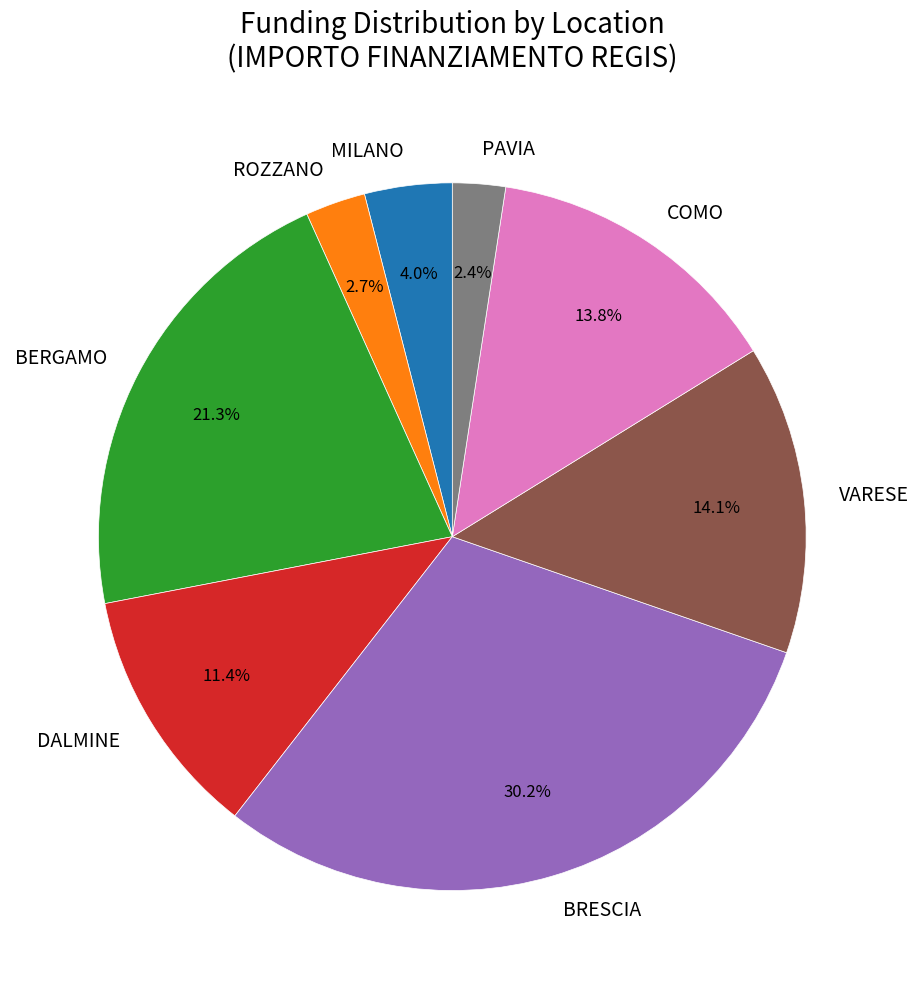

What percentage is the BRESCIA slice, to the nearest percent?

30%